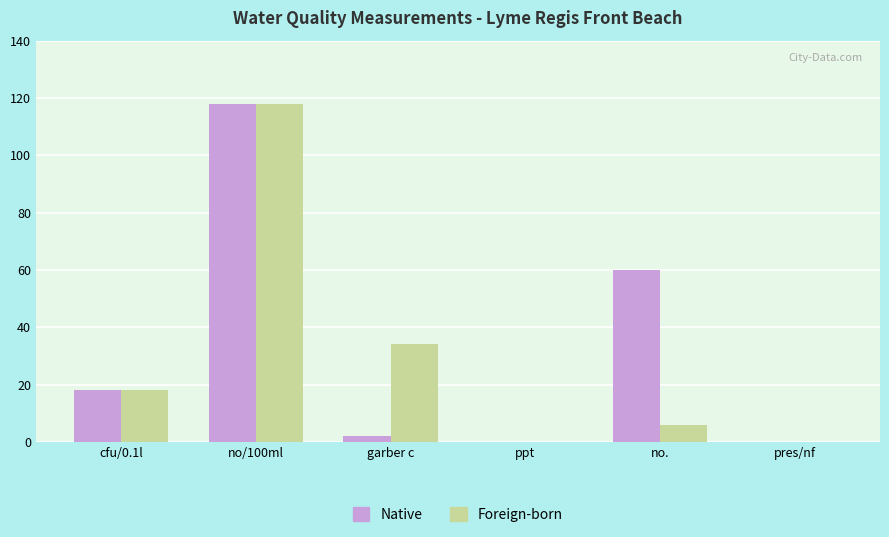

Which series has the largest total across all categories?

Native